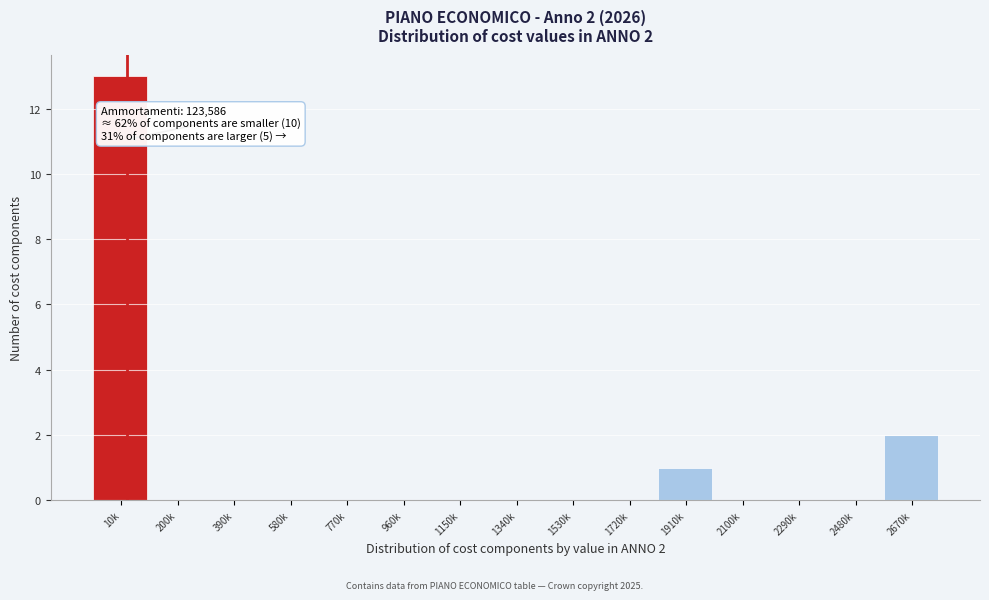

Reading right to left, transcribe all the data shown in this chart.

2670k=2	2480k=0	2290k=0	2100k=0	1910k=1	1720k=0	1530k=0	1340k=0	1150k=0	960k=0	770k=0	580k=0	390k=0	200k=0	10k=13